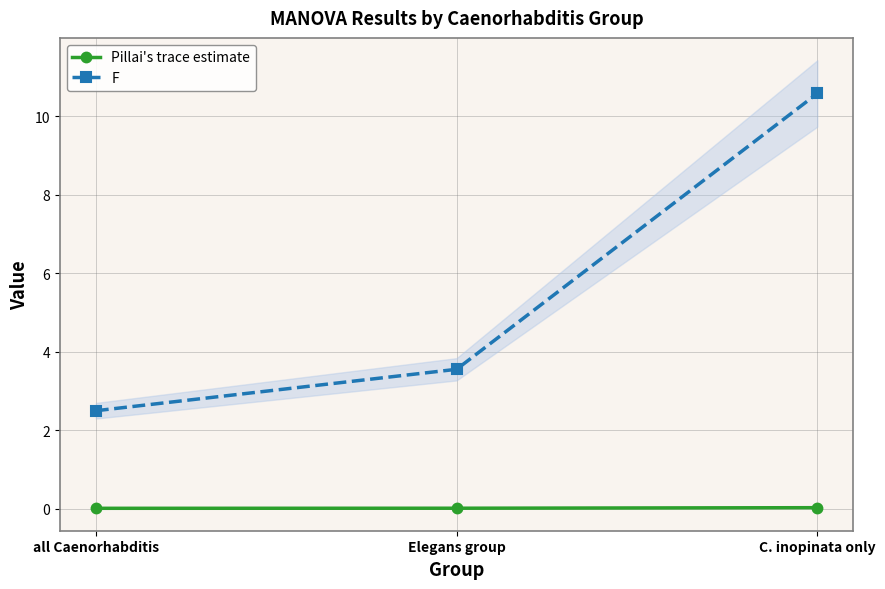

At how many categories does at least one series exceed 3?

2